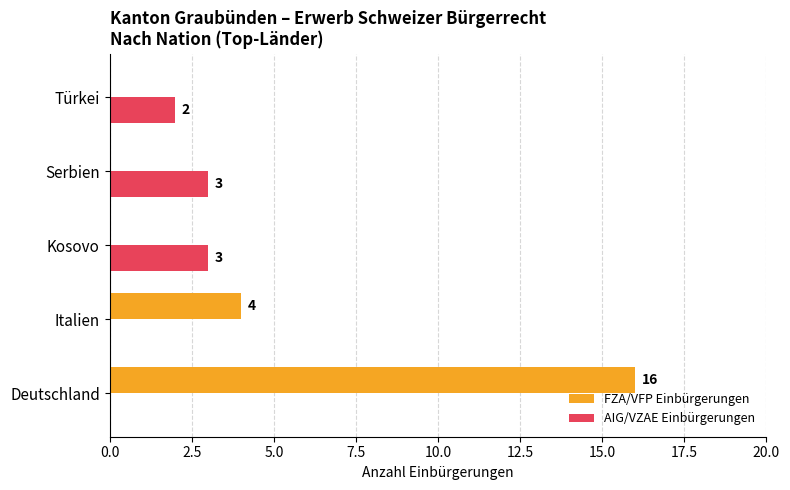

The AIG/VZAE Einbürgerungen series shows 2 at Türkei. True or false?

True